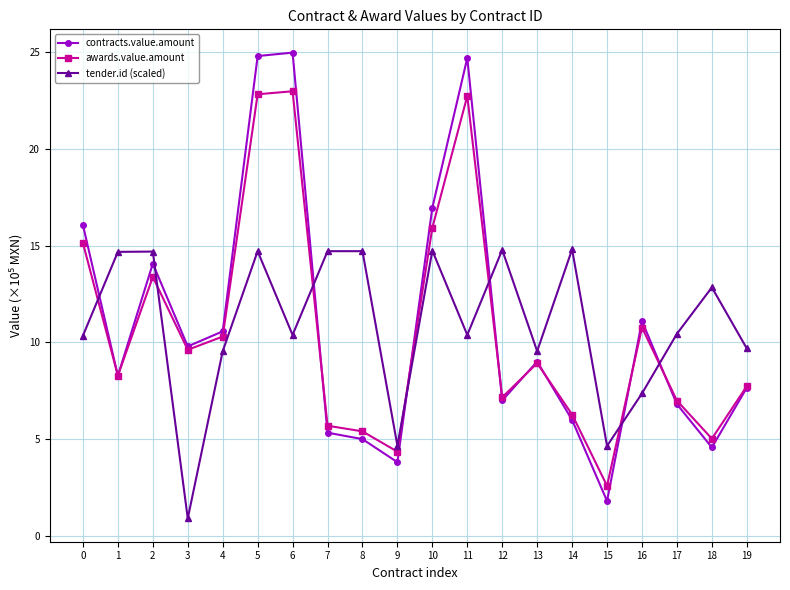

What is the spread (max minus min) of values at 3?

8.9